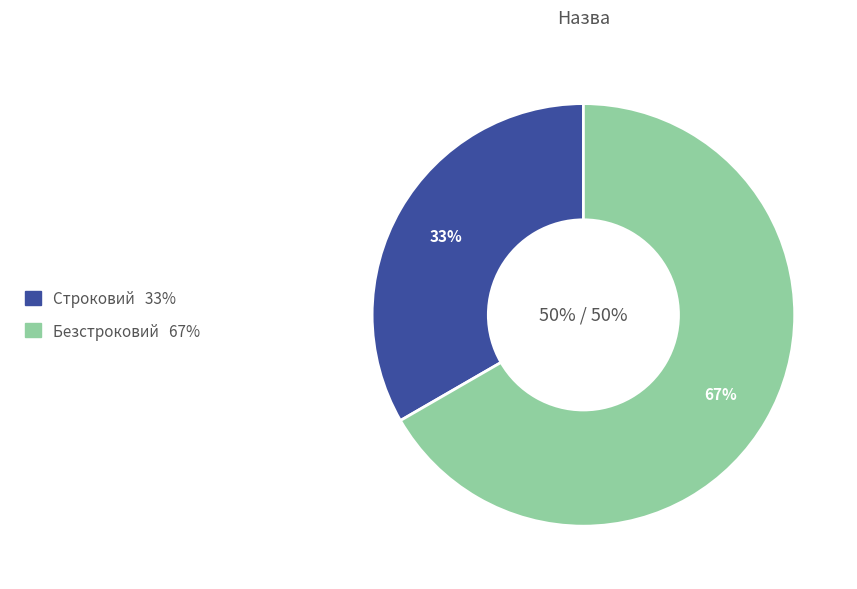

The Строковий slice represents 33% of the pie. True or false?

True